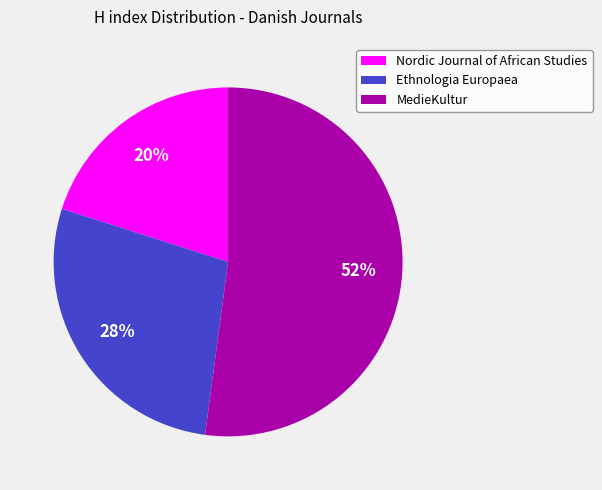

How many segments does this pie chart have?

3